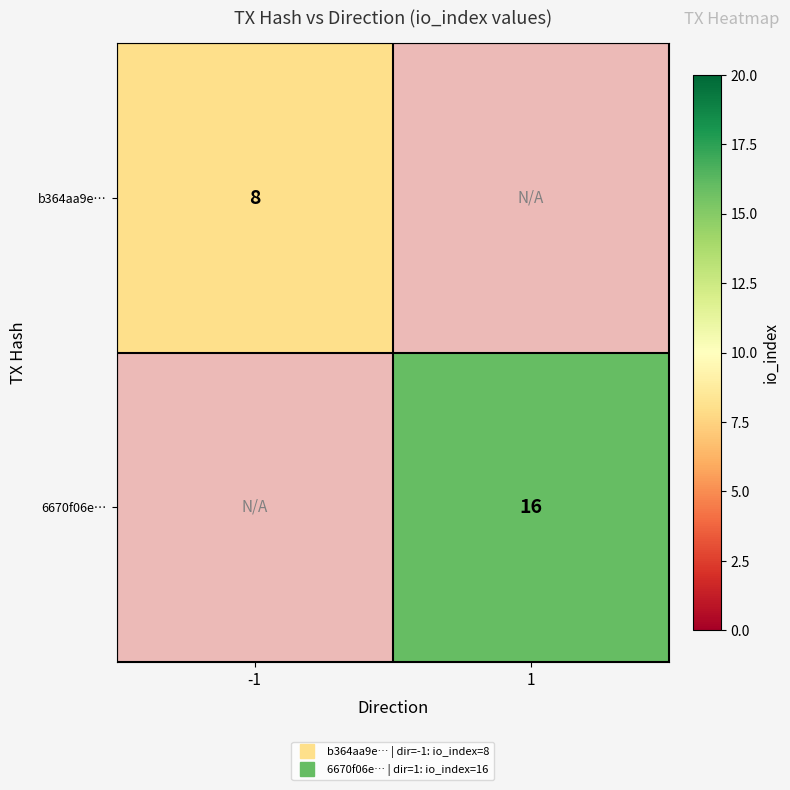

List the labels in order of 6670f06e… value, smallest first.

-1, 1